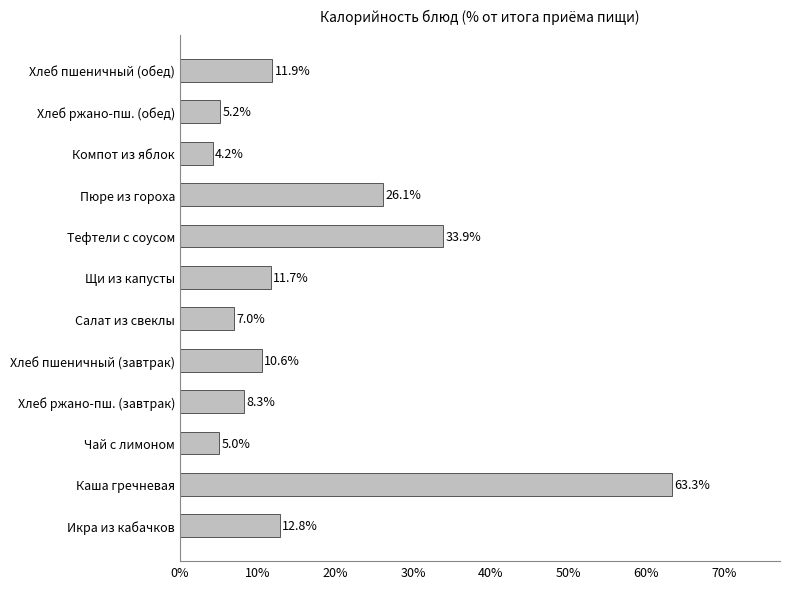

The value at Каша гречневая is 28.3. True or false?

False